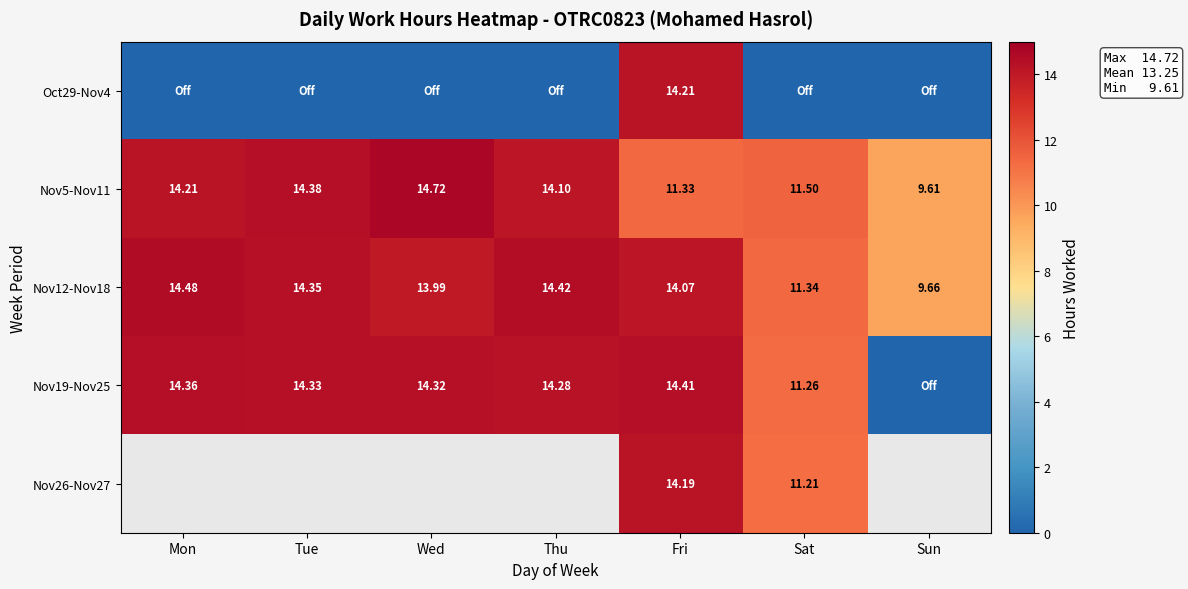

The value of Nov12-Nov18 at Mon is 14.5. True or false?

True